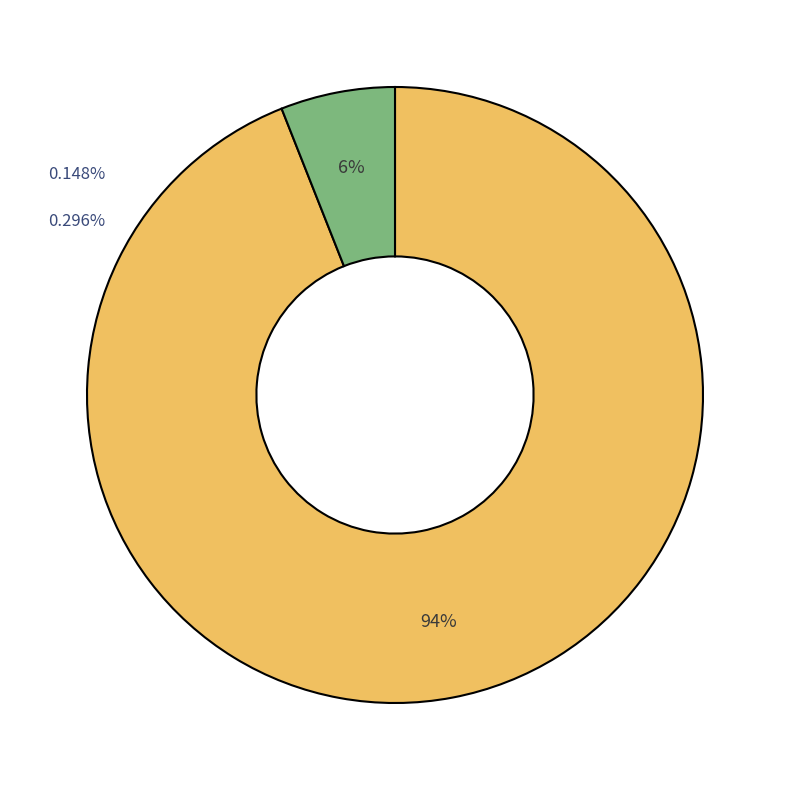

How many slices are in this pie chart?

2